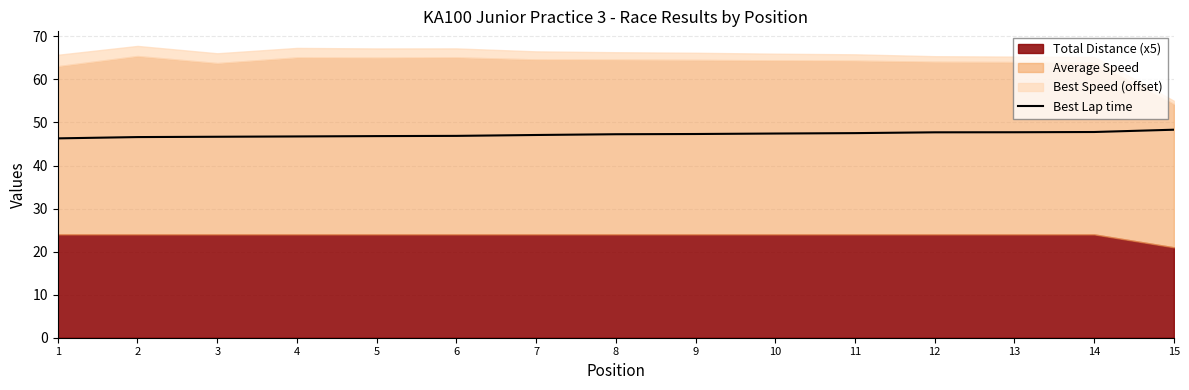

What is the change in value from 4 to 7?

+0.3